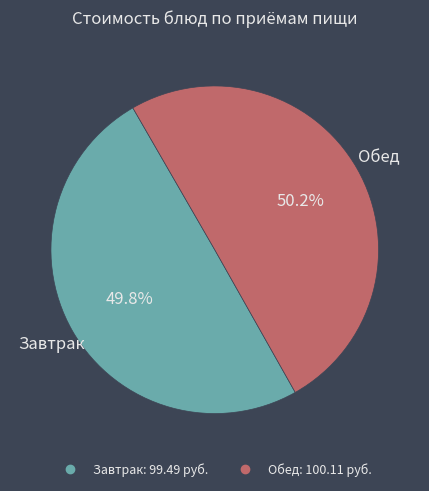

Is there a majority slice in this chart?

Yes